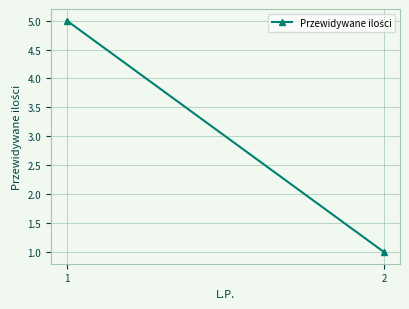

At which category does the chart reach its minimum across all series?

2